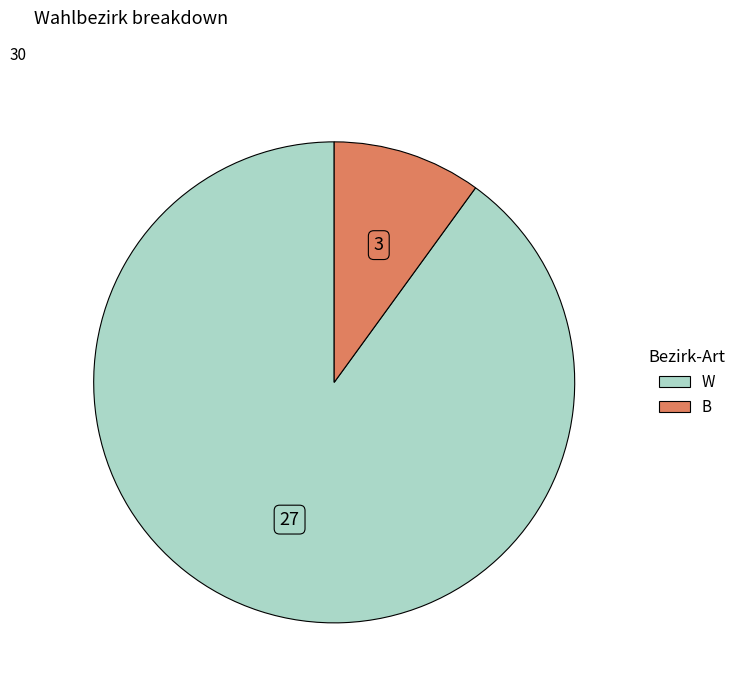

Combined, do B and W account for over 50%?

Yes